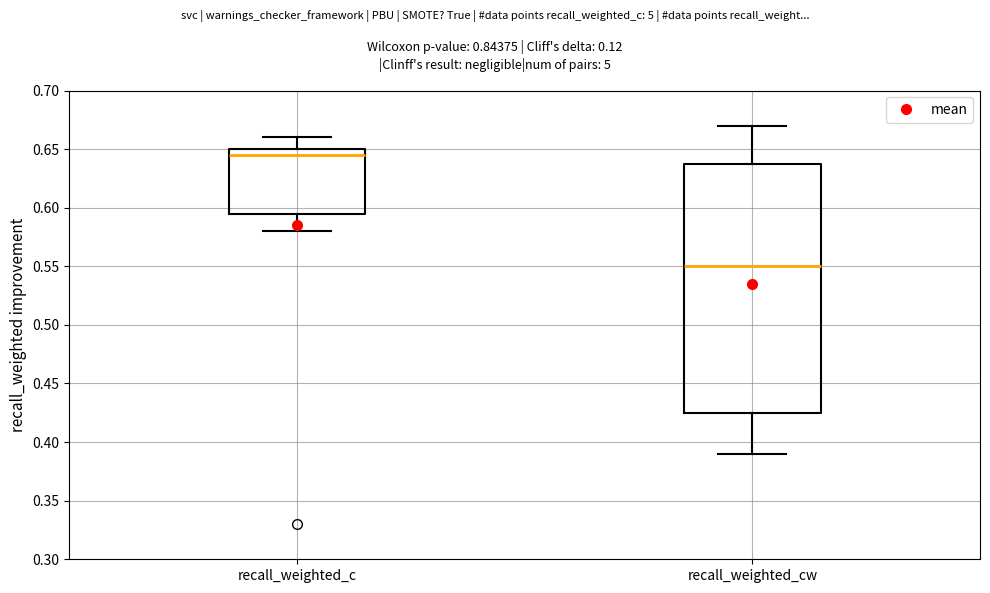

Reading left to right, transcribe this box plot: for each box, give where its median line is, the range the box spans, and where its two whiskers end, as read against the y-axis. The values are not printed on the chart, so give them approximately, as read against the axis.

recall_weighted_c: median 0.645, box 0.595 to 0.650, whiskers 0.580 to 0.660
recall_weighted_cw: median 0.550, box 0.425 to 0.640, whiskers 0.390 to 0.670